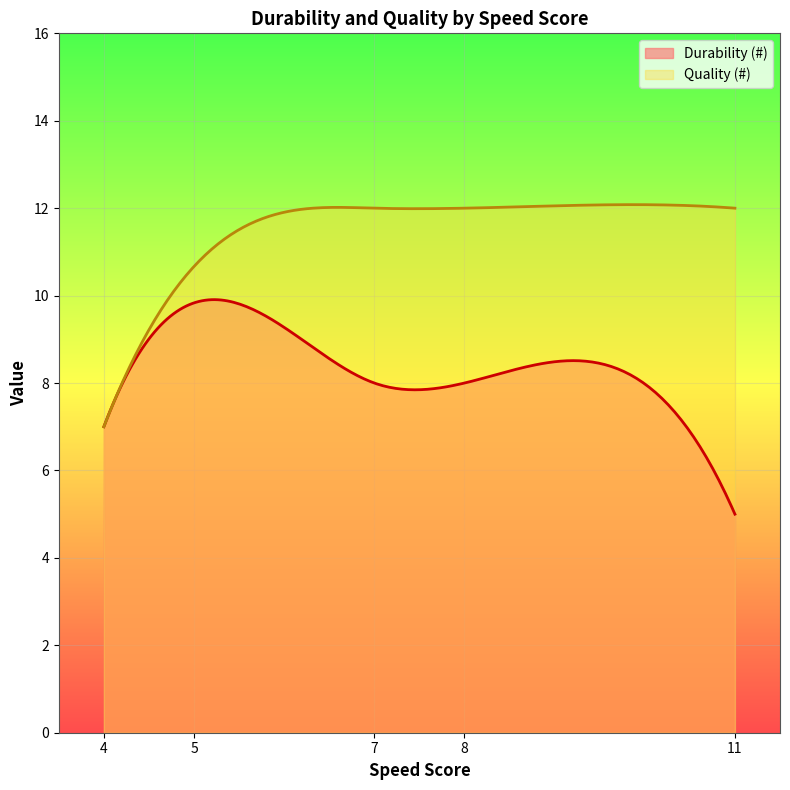

Which series changed the most between 7 and 4?

Quality (#)